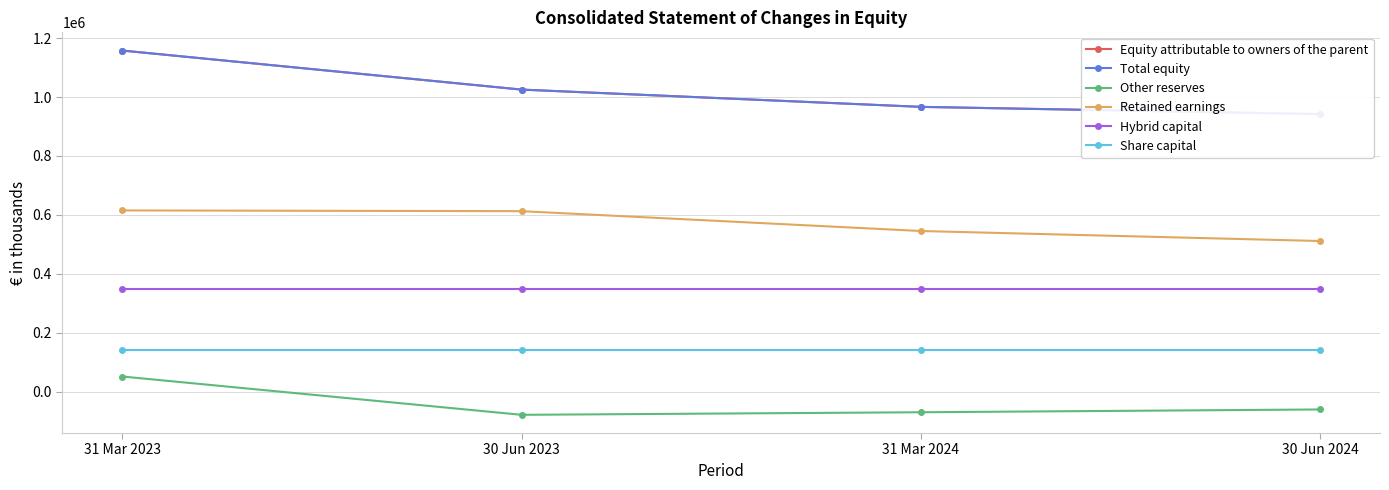

How many lines are shown in the chart?

6